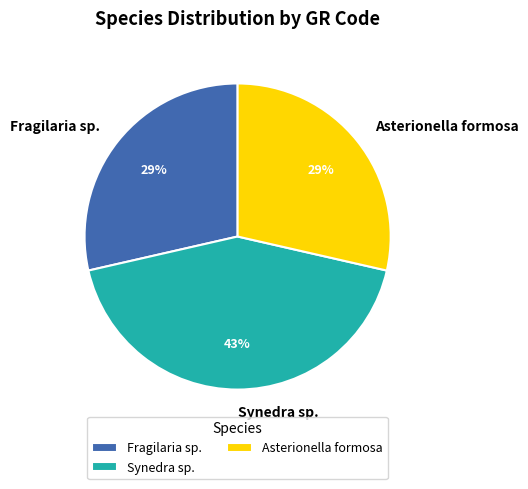

What is the largest slice in the pie chart?

Synedra sp.